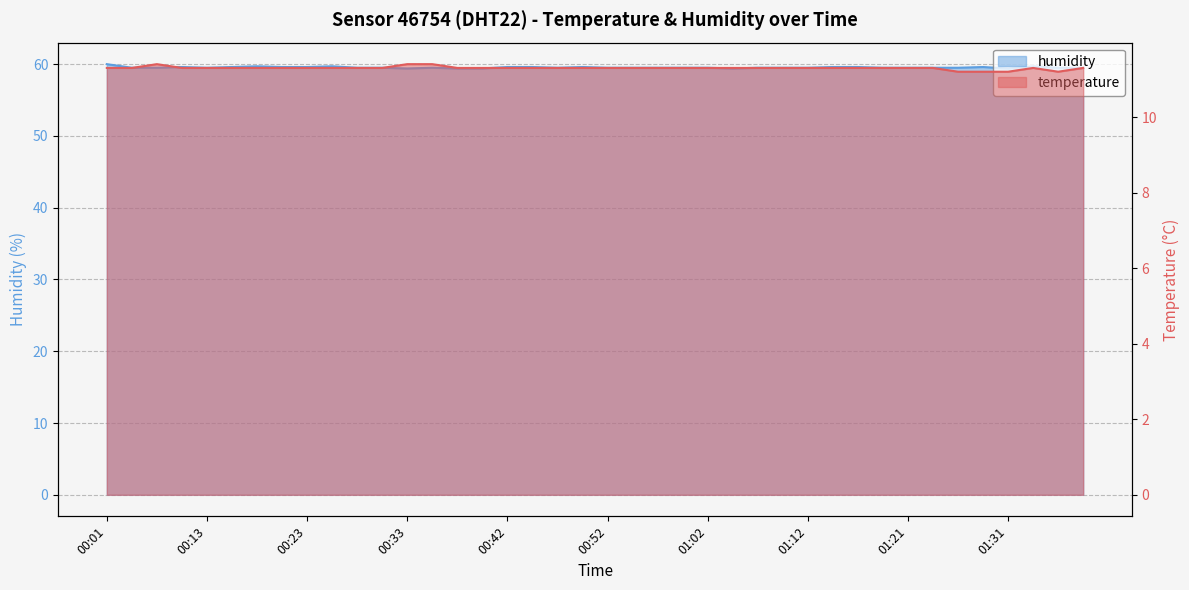

What is the average value of the temperature series?

11.3